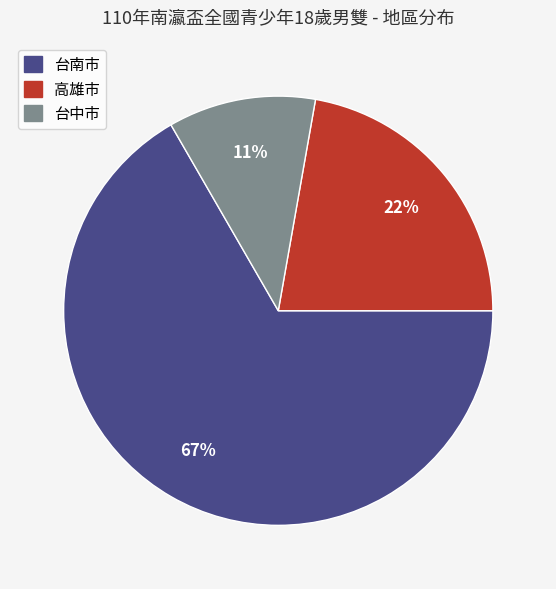

Is it true that 台中市 is 1% of the pie?

False